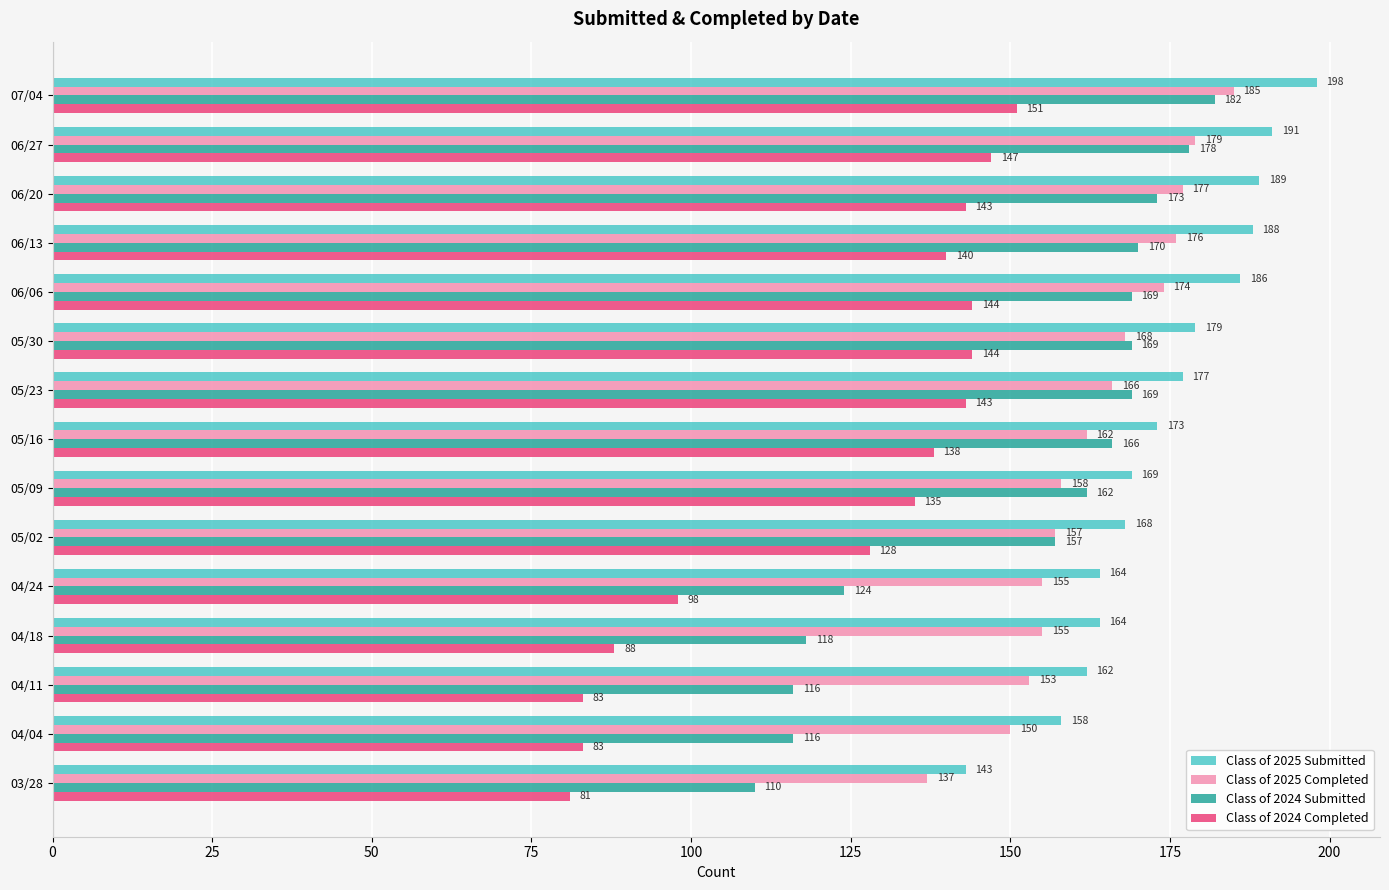

List the series in order of their peak value, lowest first.

Class of 2024 Completed, Class of 2024 Submitted, Class of 2025 Completed, Class of 2025 Submitted